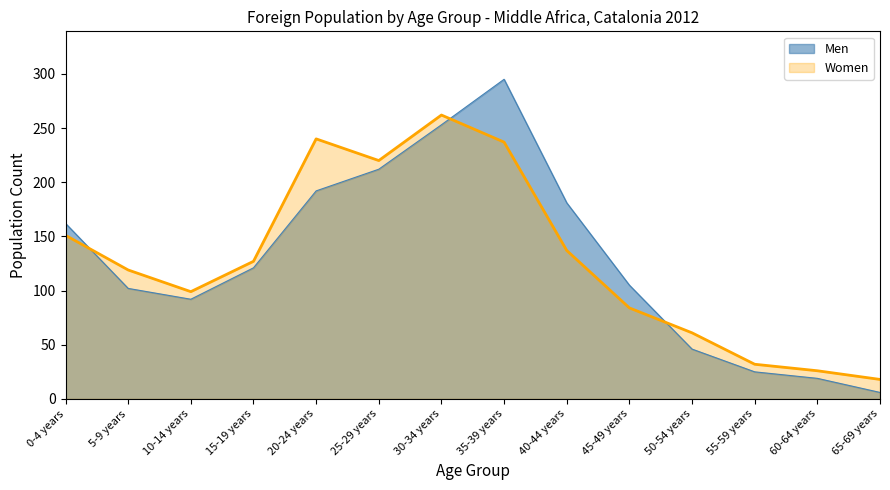

Which series has the largest range (max minus min)?

Men